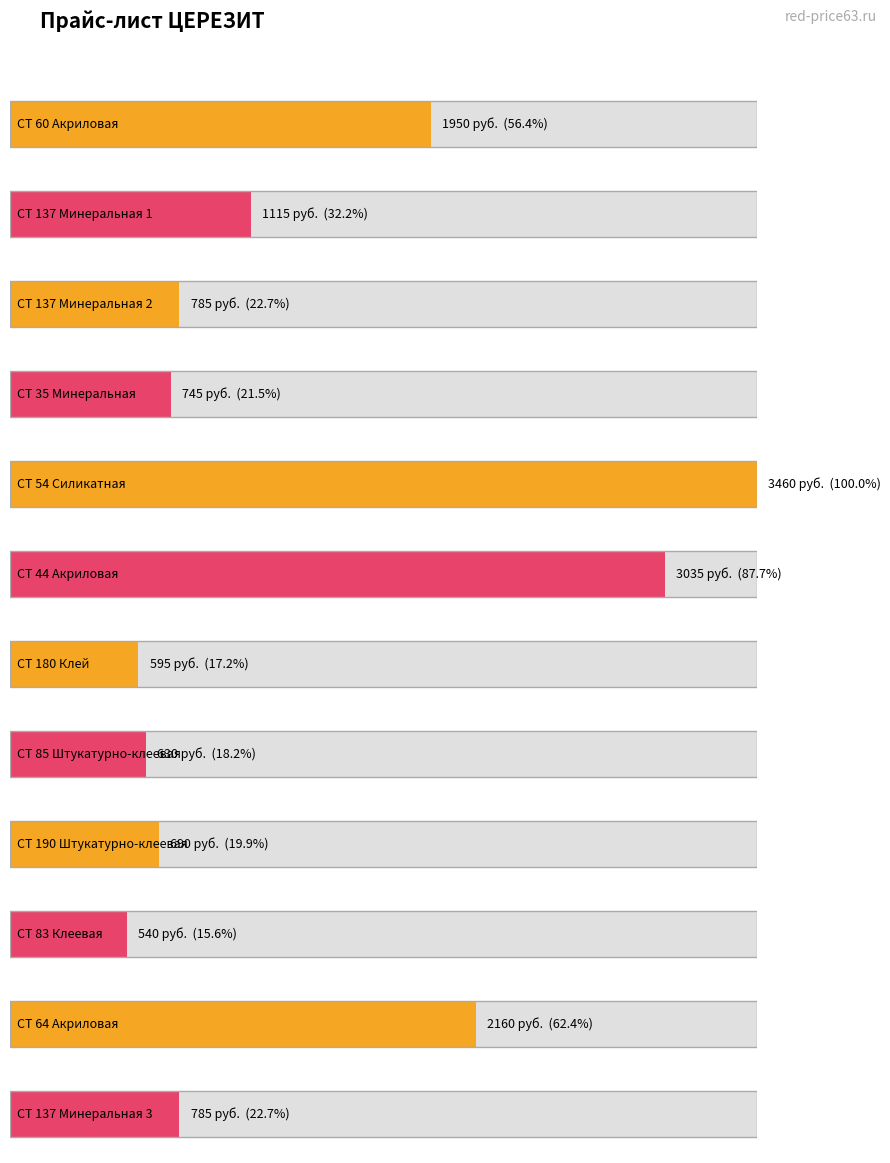

True or false: the data shows 3460 at CT 54 Силикатная.

True